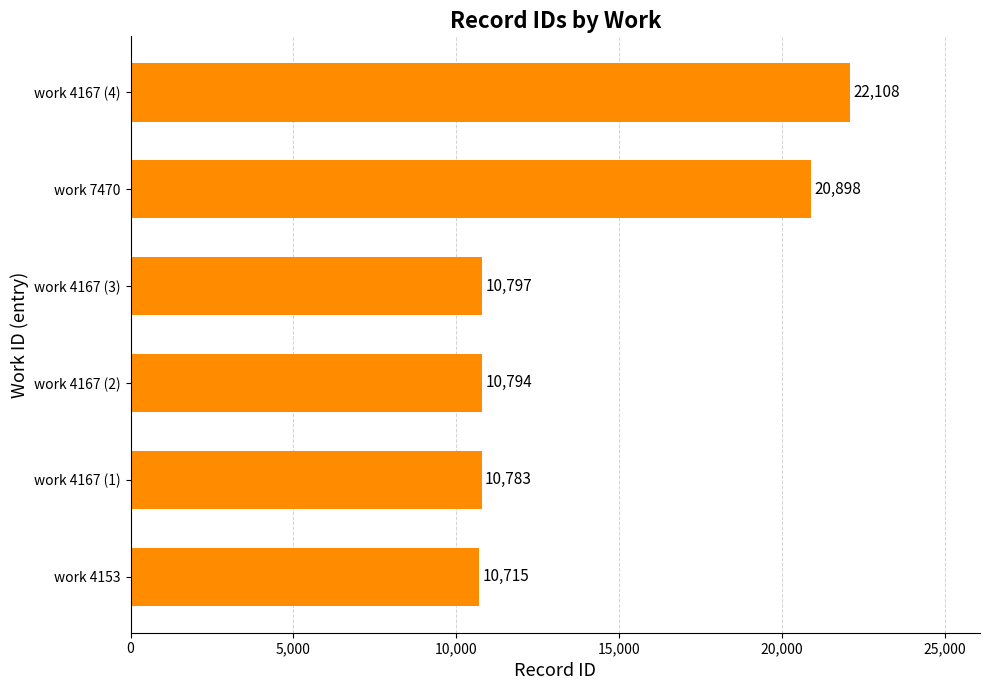

Which category has the highest value across all series?

work 4167 (4)